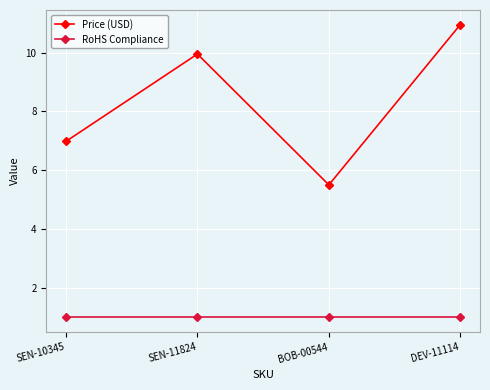

At which category does Price (USD) reach its first local peak?

SEN-11824